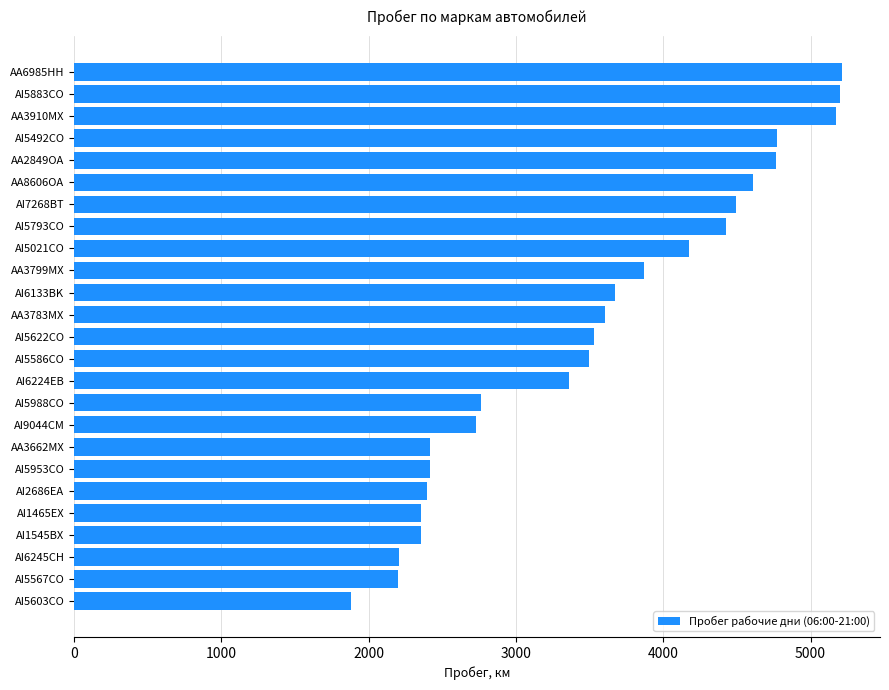

Approximately how many times larger is the value at AI5622CO compared to AA2849OA?

0.7